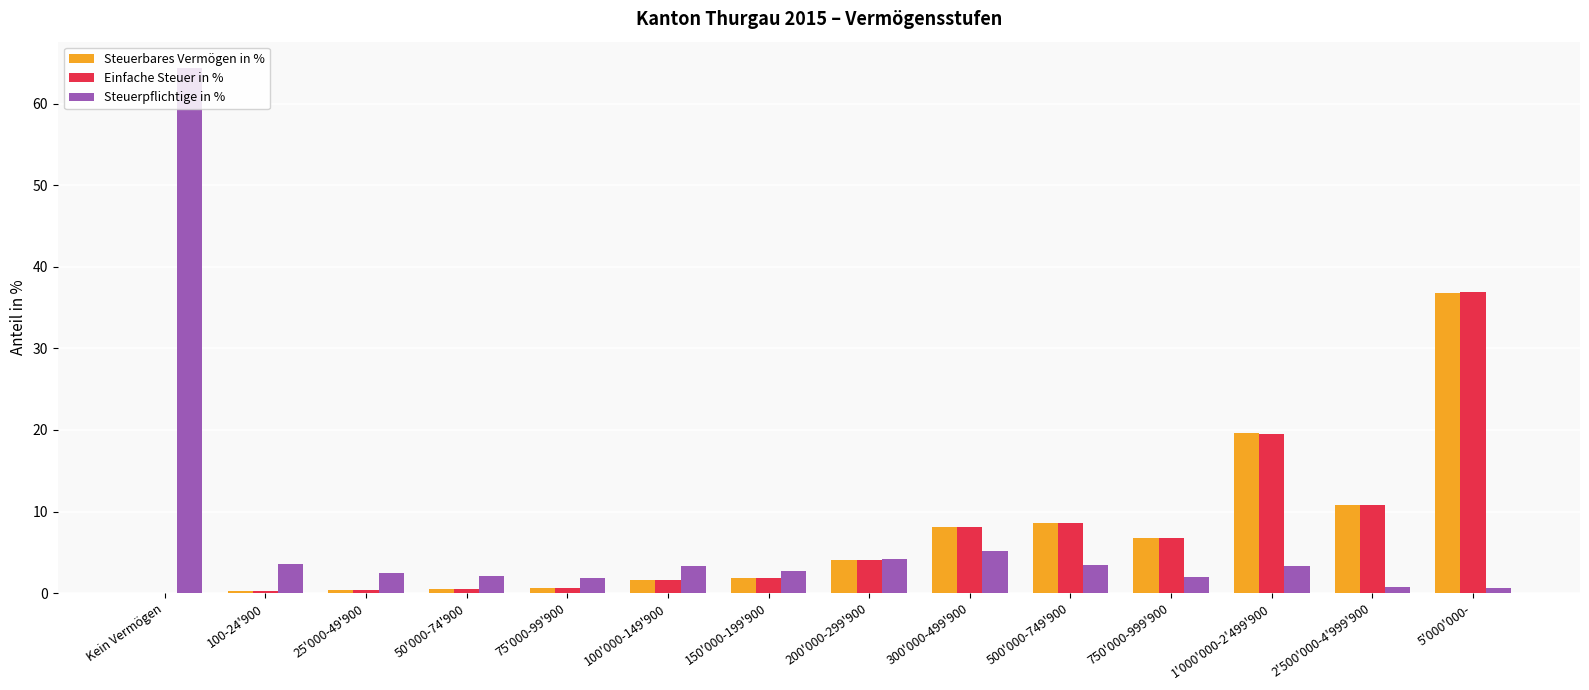

Between 100-24'900 and 75'000-99'900, which series saw the biggest shift?

Steuerpflichtige in %